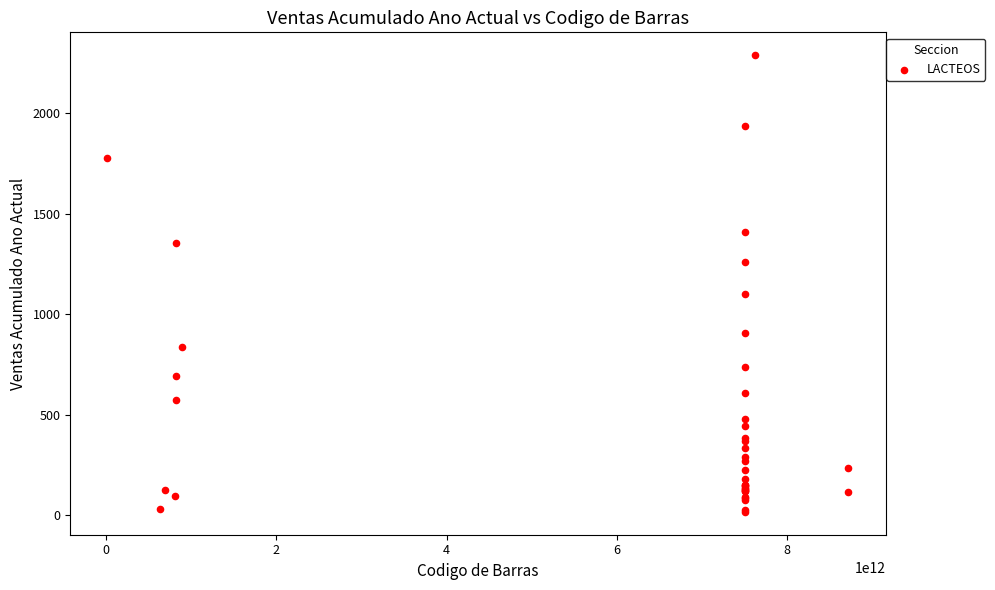

What Y value in the scatter plot is closest to 1153?

1100